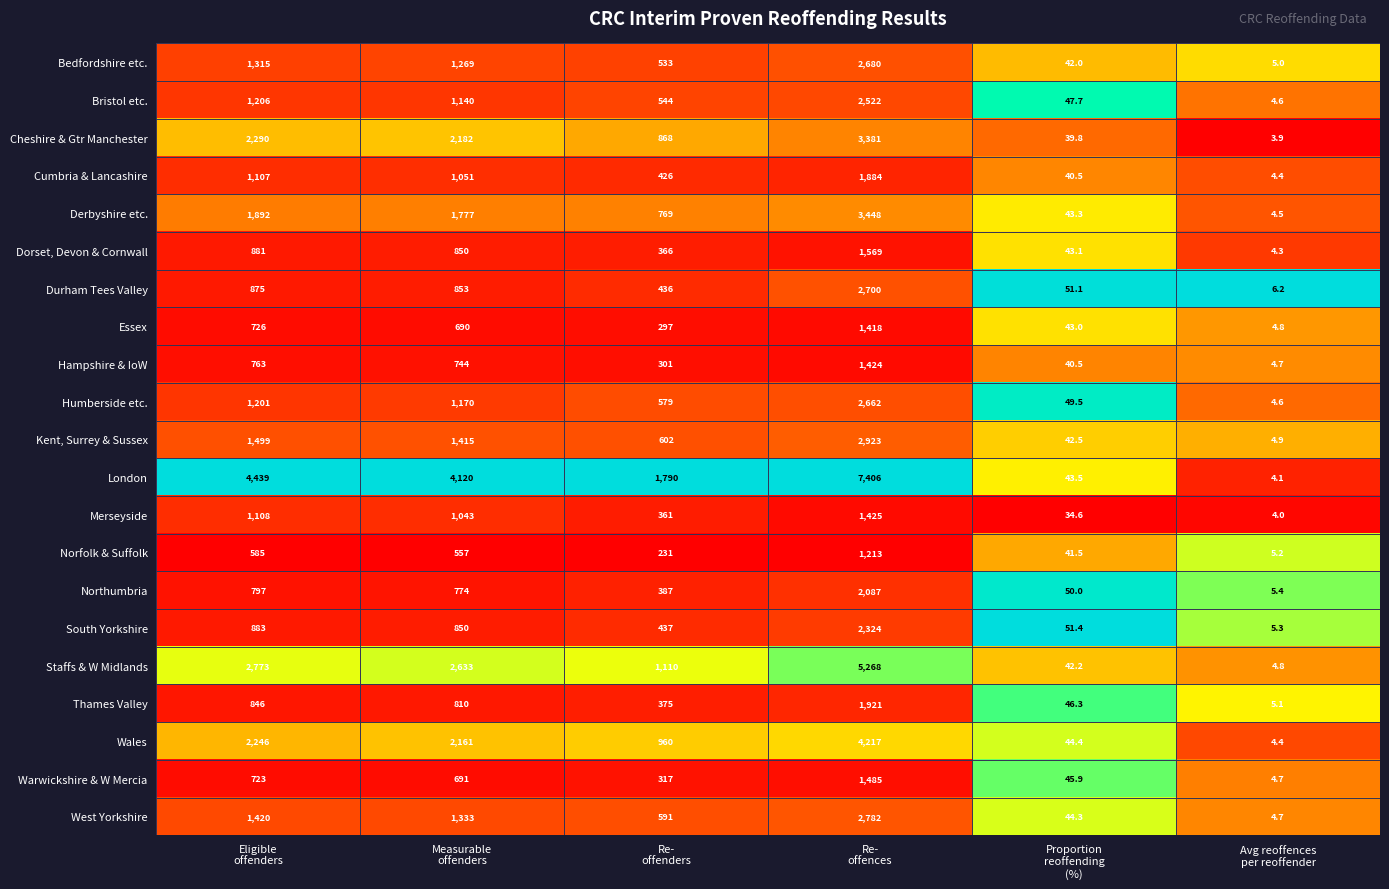

List the series in order of their peak value, lowest first.

Norfolk & Suffolk, Essex, Hampshire & IoW, Merseyside, Warwickshire & W Mercia, Dorset, Devon & Cornwall, Cumbria & Lancashire, Thames Valley, Northumbria, South Yorkshire, Bristol etc., Humberside etc., Bedfordshire etc., Durham Tees Valley, West Yorkshire, Kent, Surrey & Sussex, Cheshire & Gtr Manchester, Derbyshire etc., Wales, Staffs & W Midlands, London